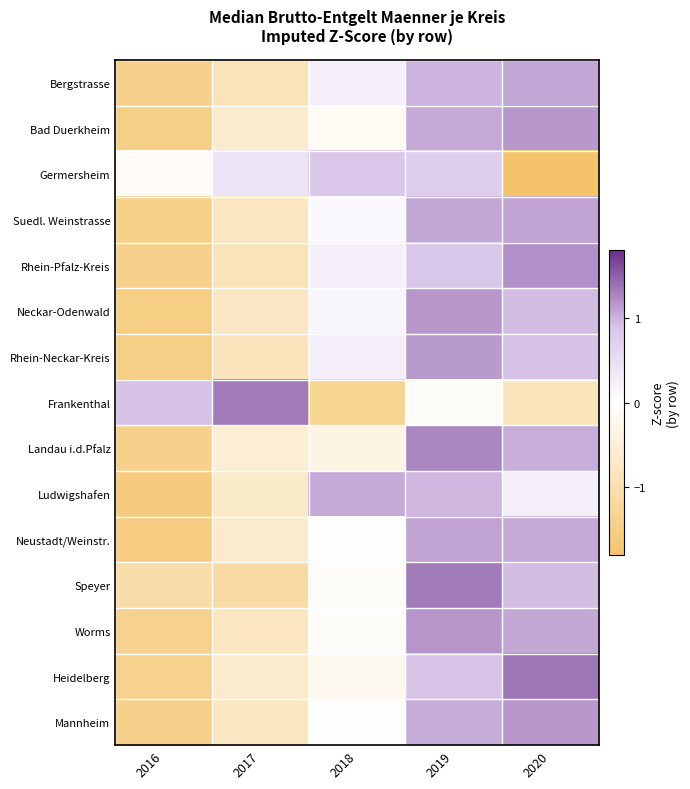

At which category does the chart reach its minimum across all series?

2020